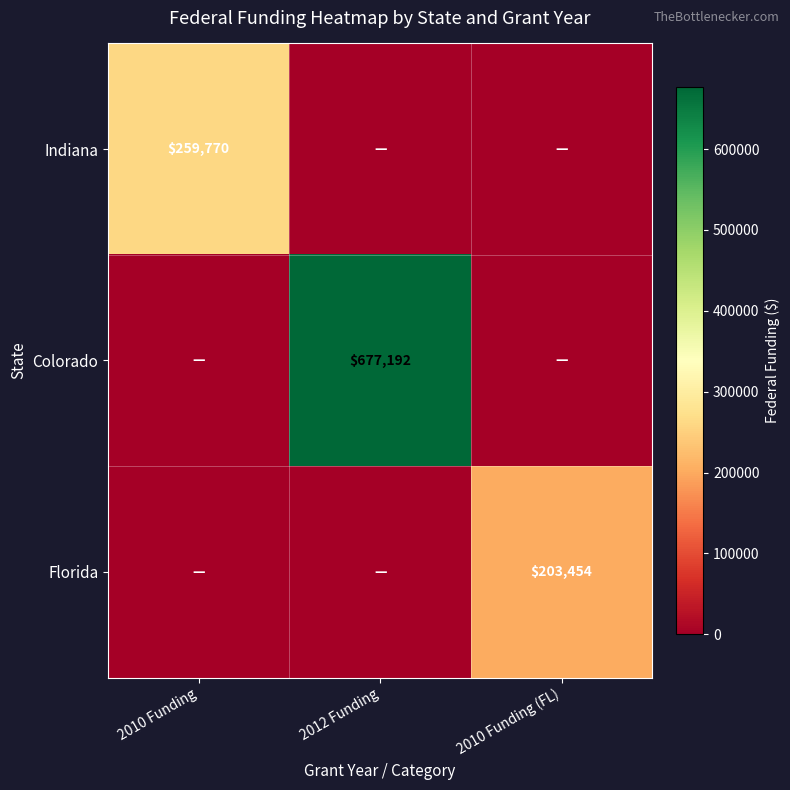

The value of Colorado at 2012 Funding is 412282. True or false?

False